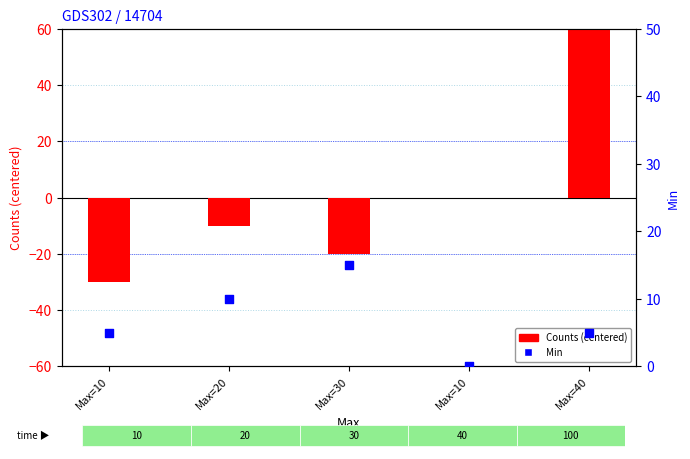

Which series contains the highest Y value?

Counts (centered)